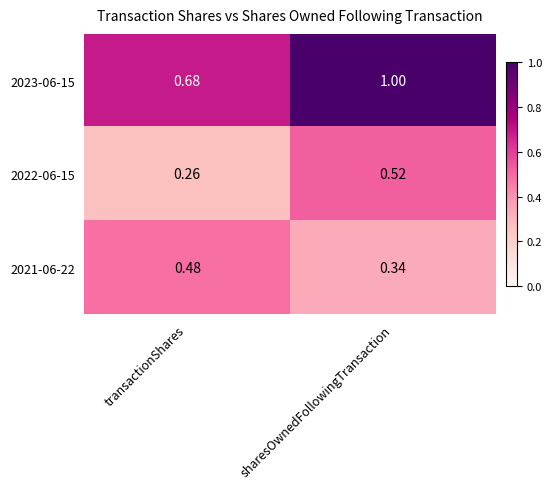

How many series are shown in this chart?

3